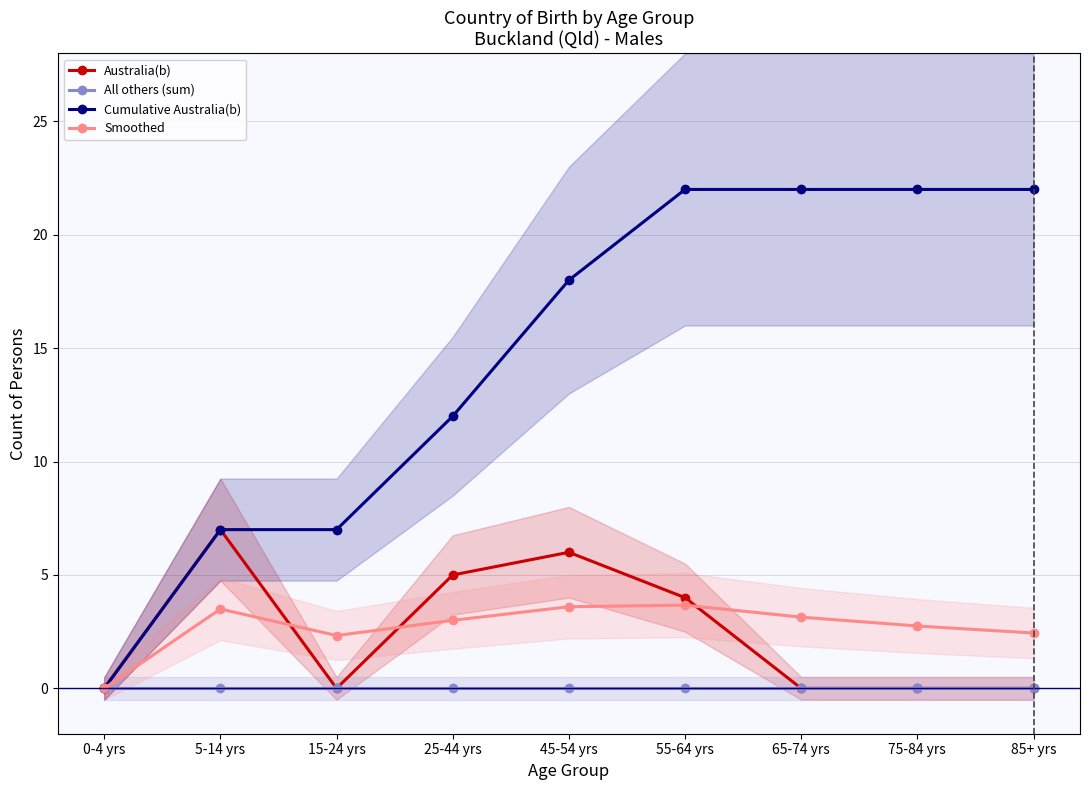

How many lines are shown in the chart?

4